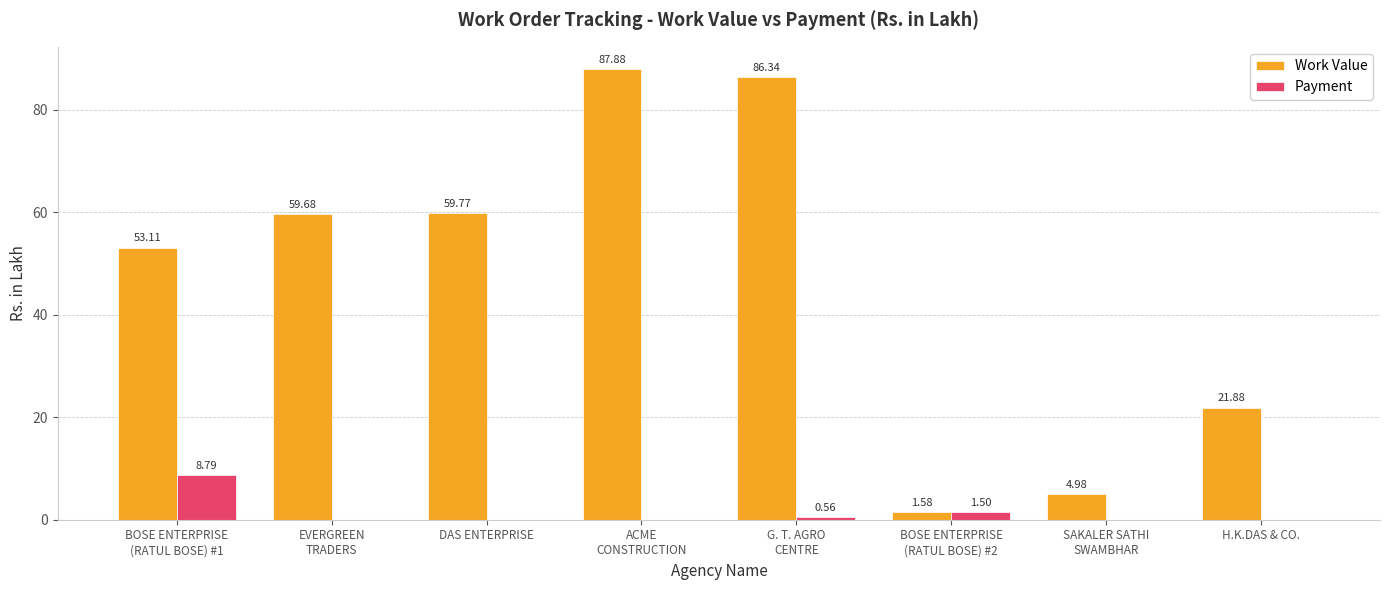

What is the maximum value shown in the chart?

87.9